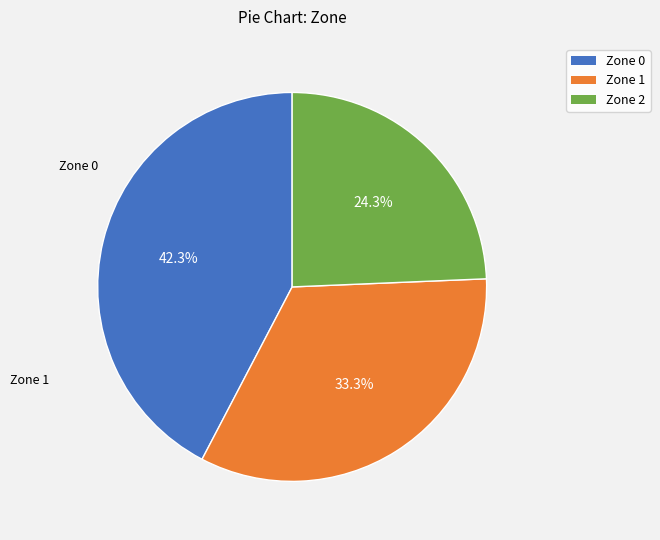

Combined, what portion of the pie is Zone 2 and Zone 1?

57.7%